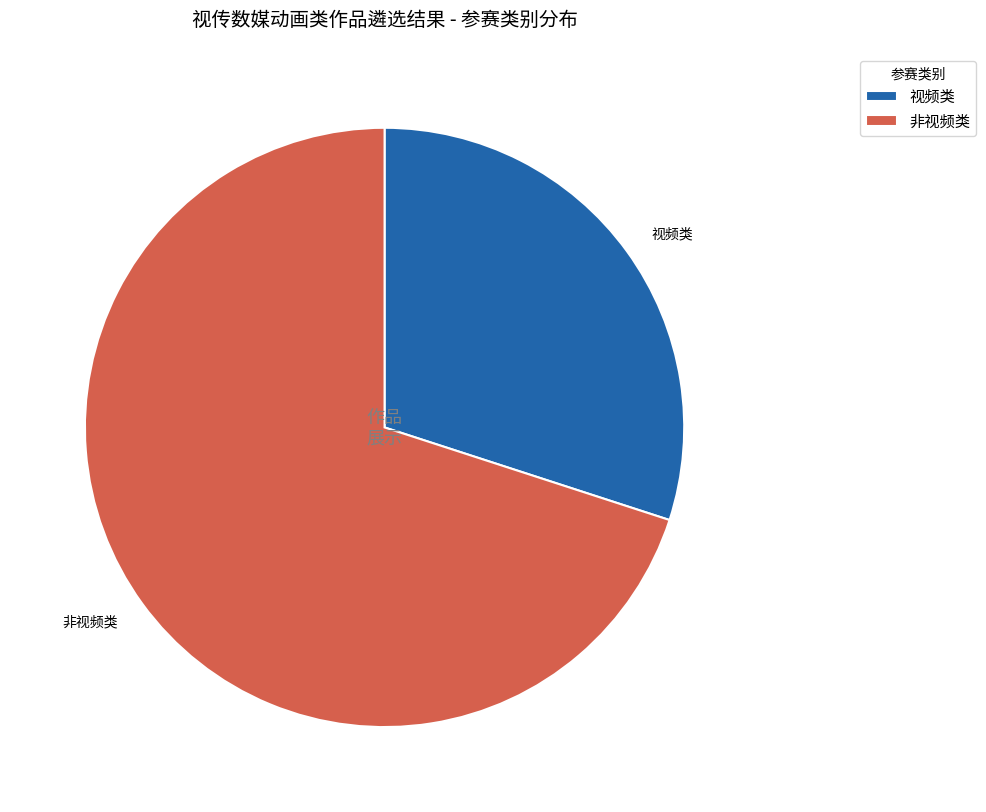

Rank the categories by value from lowest to highest.

视频类, 非视频类